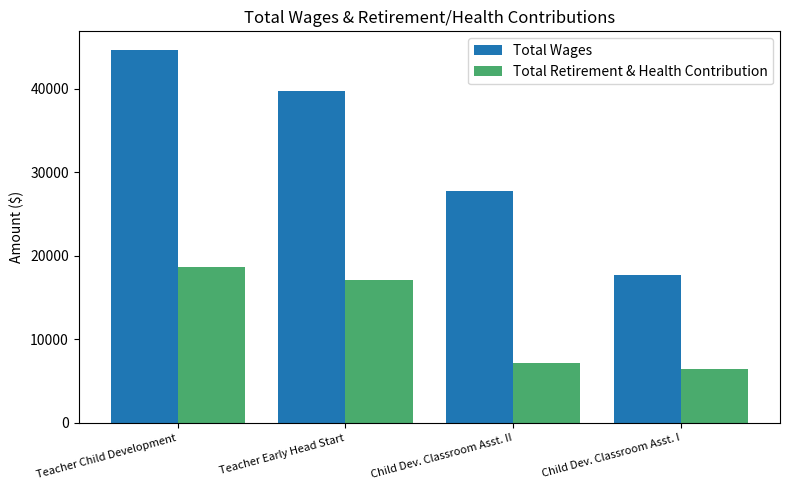

Is it true that Total Wages equals 55298 at Teacher Early Head Start?

False